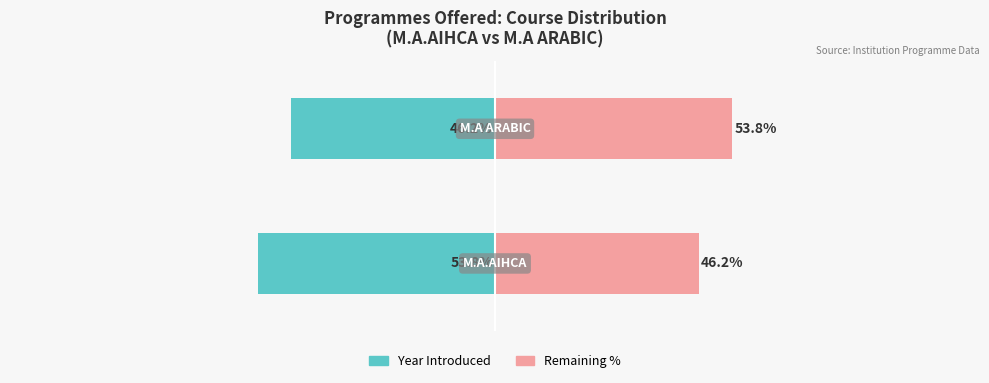

Between 0 and 1, which is larger?

1